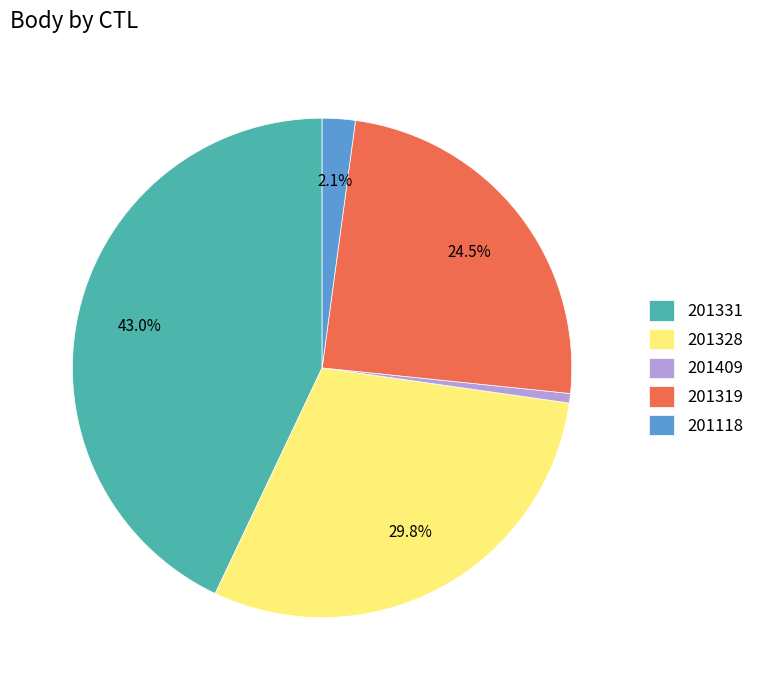

Combined, do 201409 and 201331 account for over 50%?

No